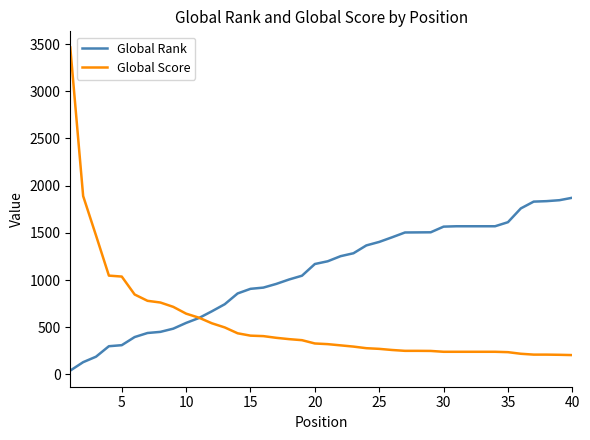

Which series has the largest range (max minus min)?

Global Score